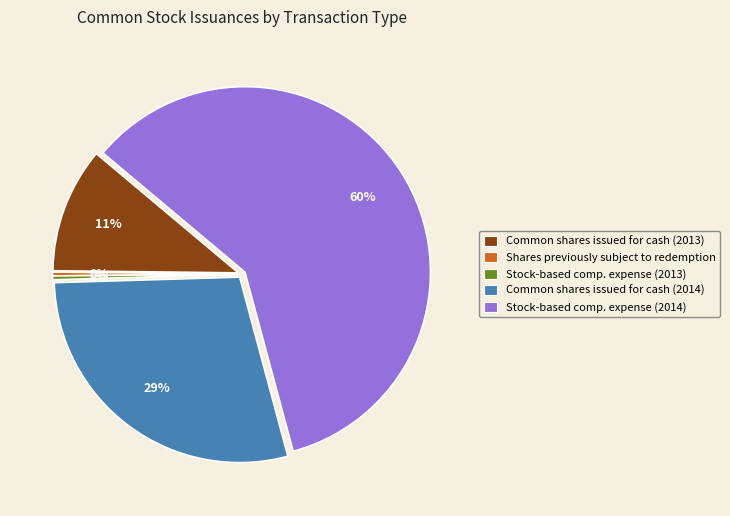

Count the number of slices in the pie.

5